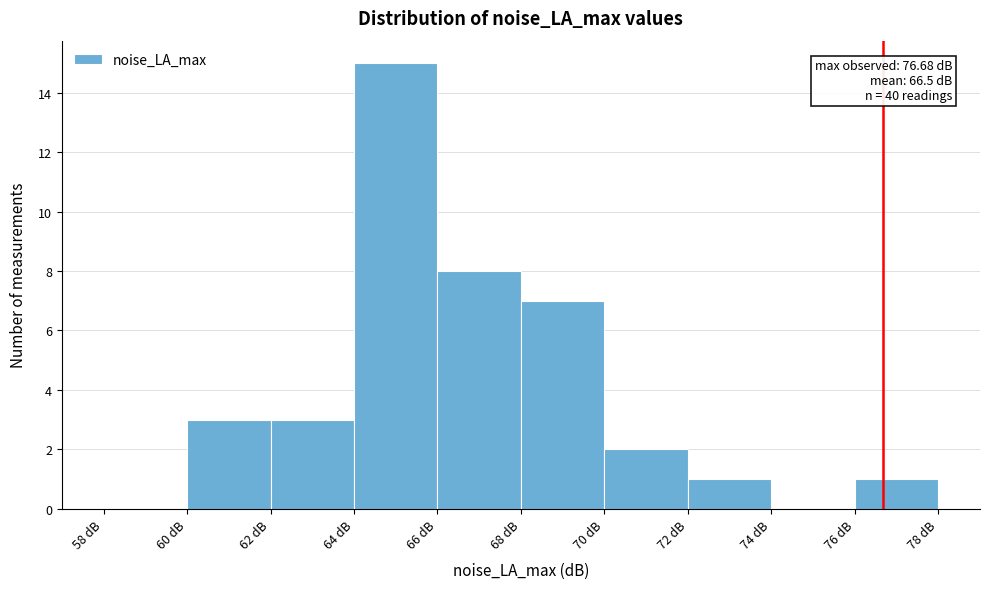

Over which range of the x-axis is the bar tallest?

64 to 66